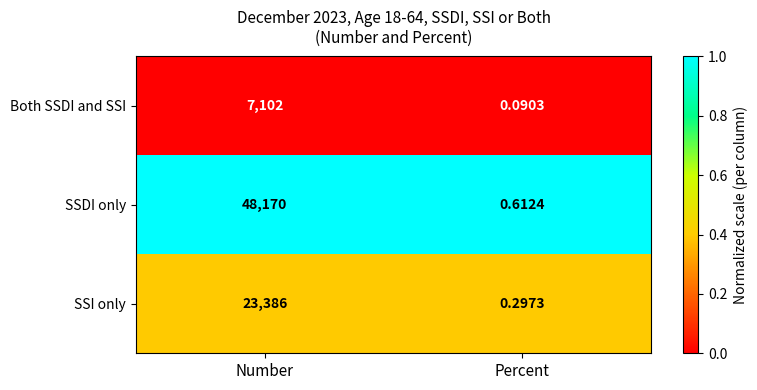

Rank the series at Number from highest to lowest value.

SSDI only, SSI only, Both SSDI and SSI